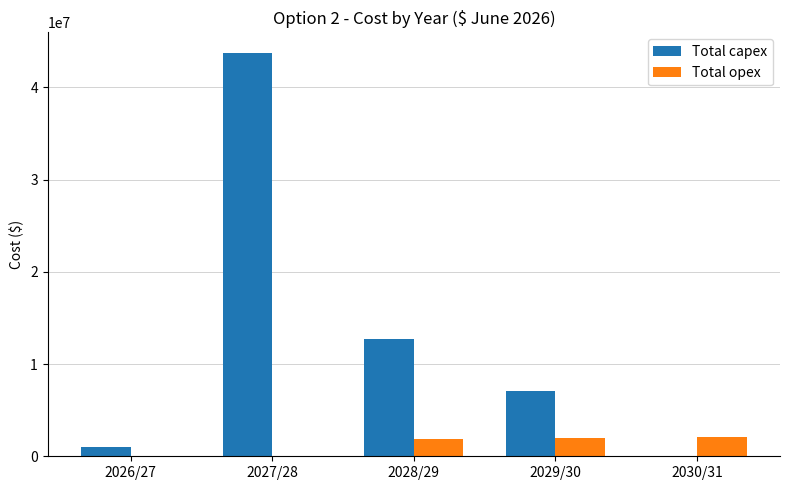

How many data points in Total capex are above 7113114?

3